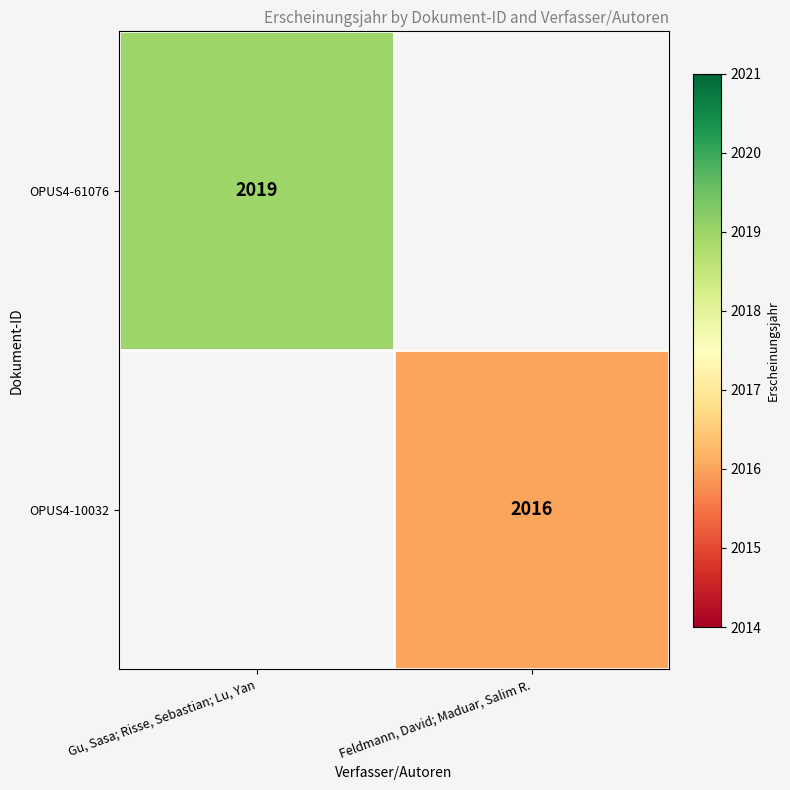

Is it true that OPUS4-61076 equals 2019 at Gu, Sasa; Risse, Sebastian; Lu, Yan?

True